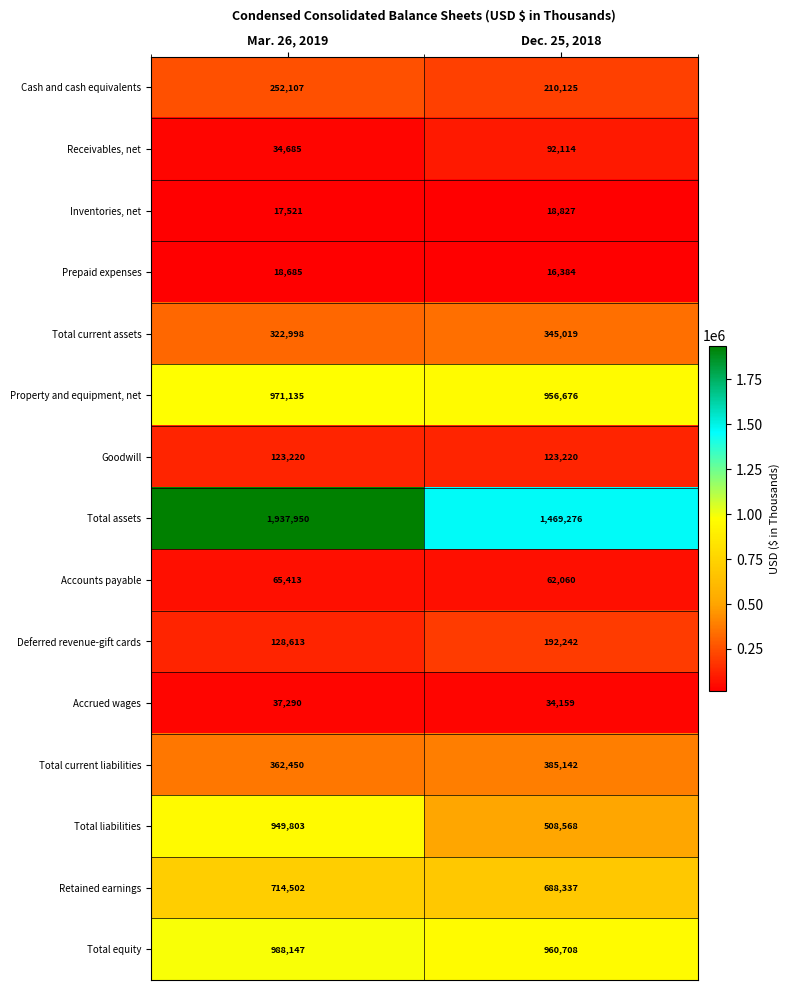

At which category is the sum across all series the highest?

Mar. 26, 2019